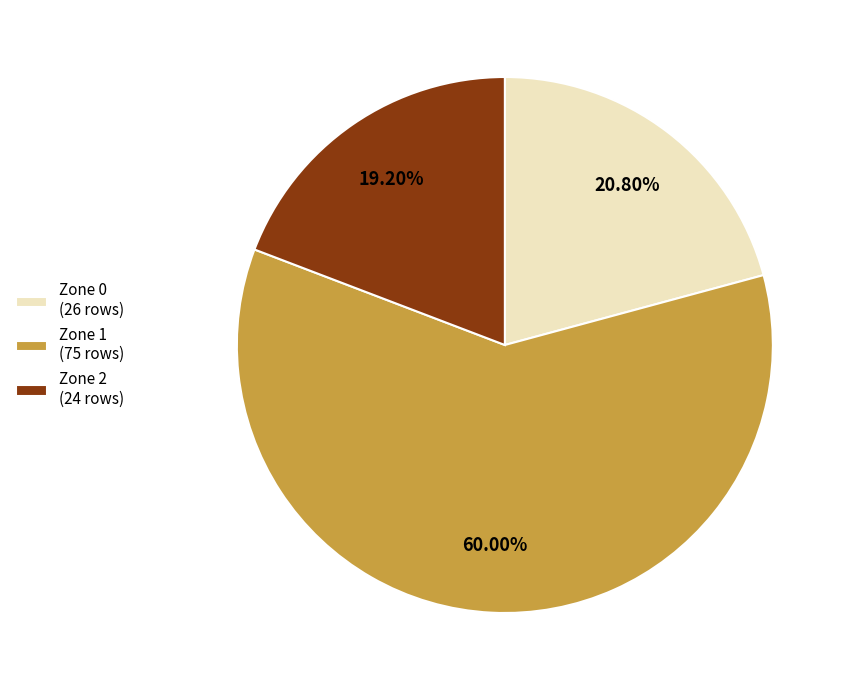

Which category has the biggest portion of the pie?

Zone 1